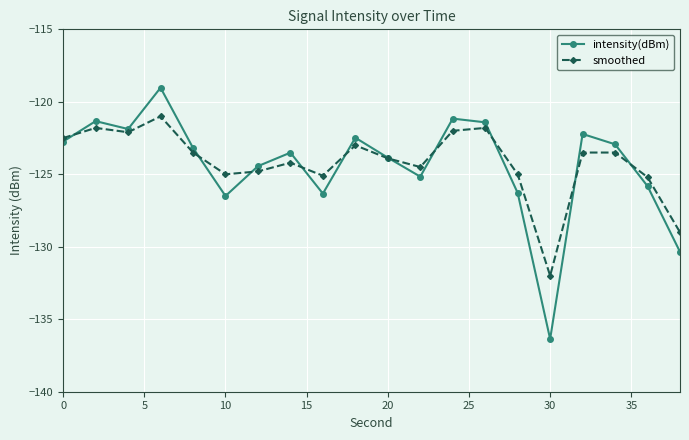

List the series in order of their peak value, lowest first.

smoothed, intensity(dBm)